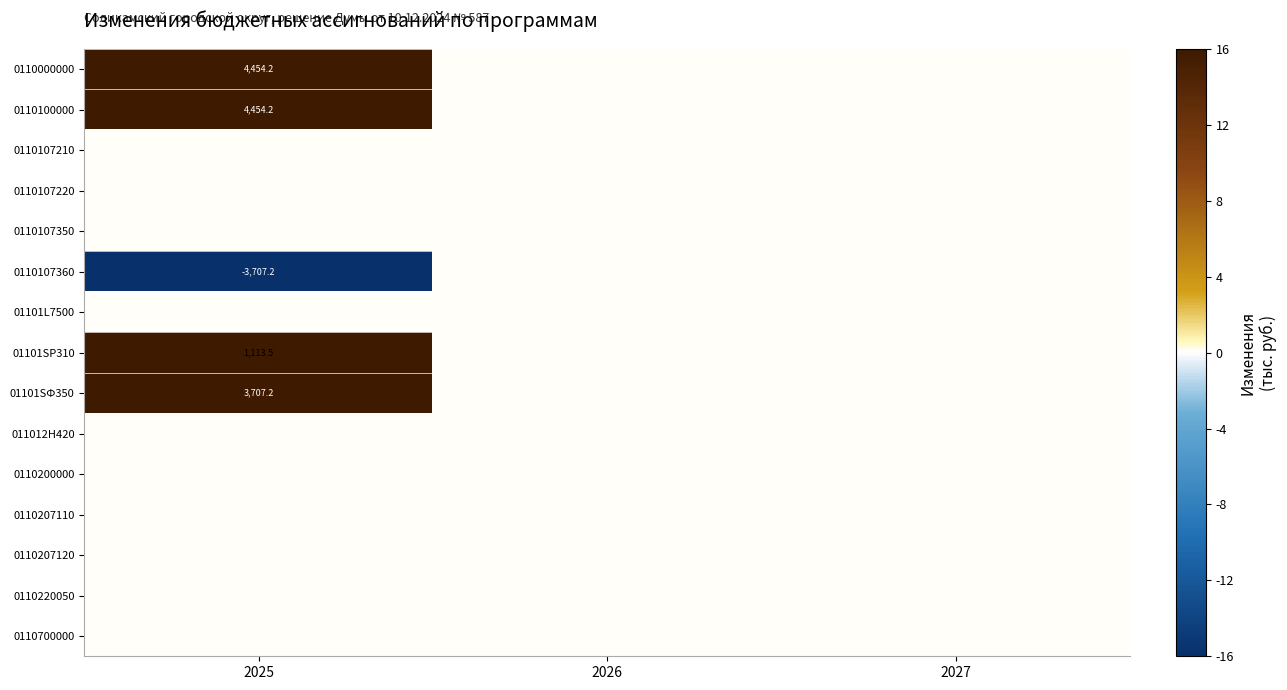

Between 2025 and 2027, which is larger?

2025